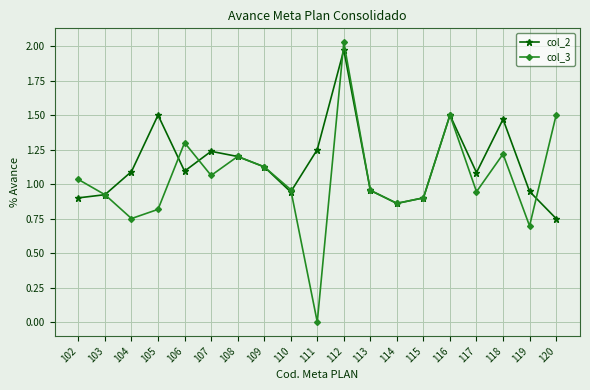

Which series has the largest range (max minus min)?

col_3